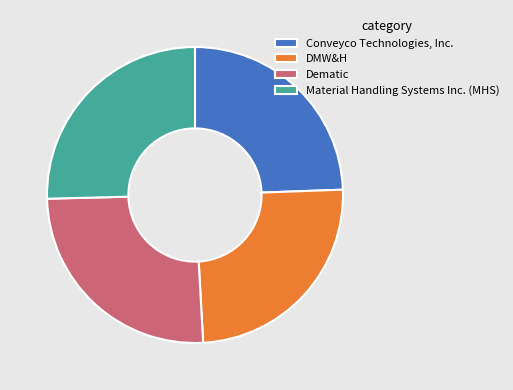

Does DMW&H represent more than half of the total?

No